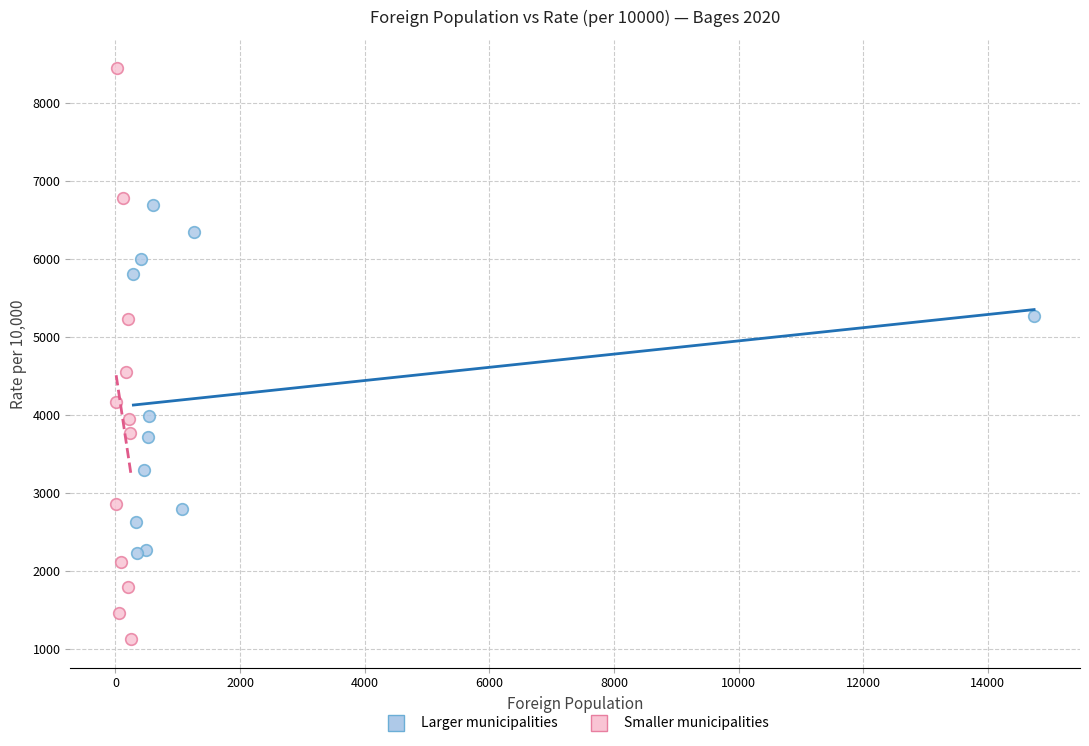

Which series reaches the maximum Y coordinate?

Smaller municipalities